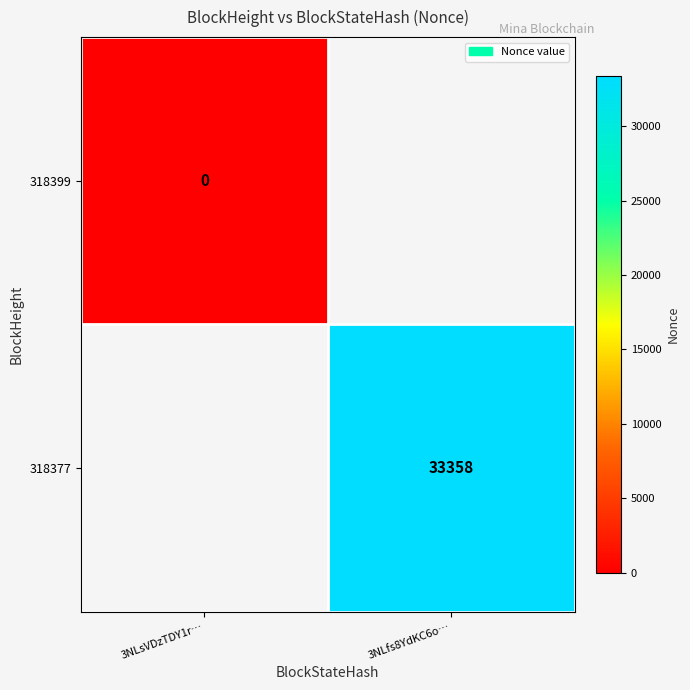

The value of 318377 at 3NLfs8YdKC6o… is 33358. True or false?

True